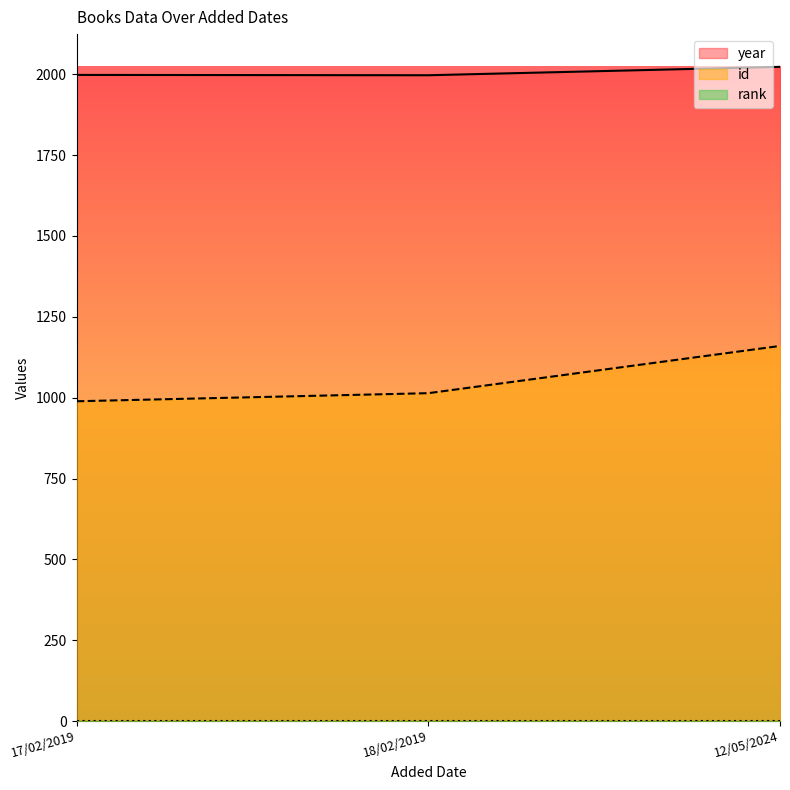

True or false: id has a value of 439 at 17/02/2019.

False